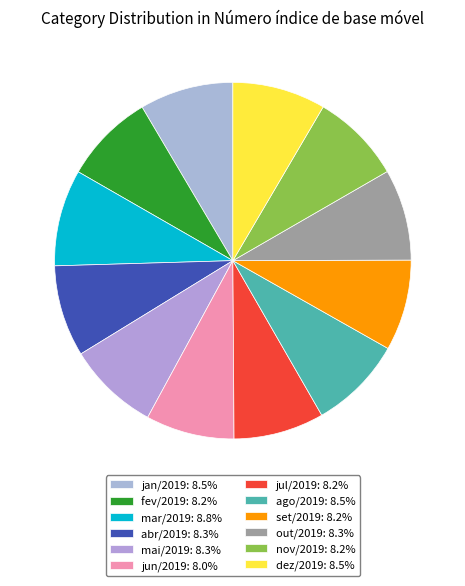

To the nearest percent, what is the combined percentage of jun/2019 and out/2019?

16%